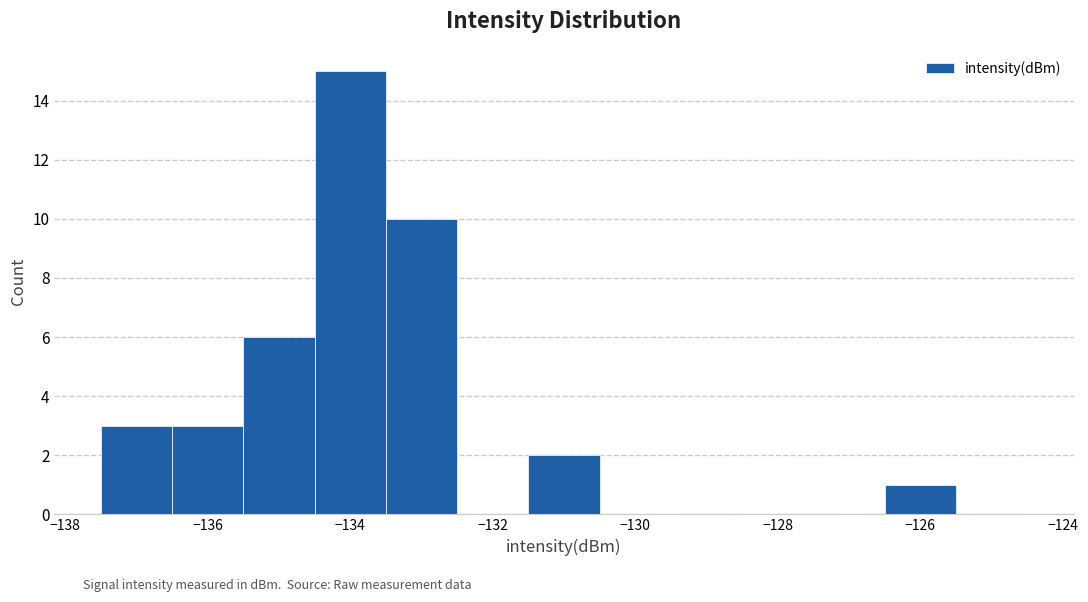

Reading left to right, transcribe this chart: for each bar, give the range it covers on the x-axis and its height. Neither the bar edges nor the heights are printed on the chart, so give them approximately, as read against the axes.

-137.5 to -136.5: 3
-136.5 to -135.5: 3
-135.5 to -134.5: 6
-134.5 to -133.5: 15
-133.5 to -132.5: 10
-132.5 to -131.5: 0
-131.5 to -130.5: 2
-130.5 to -129.5: 0
-129.5 to -128.5: 0
-128.5 to -127.5: 0
-127.5 to -126.5: 0
-126.5 to -125.5: 1
-125.5 to -124.5: 0